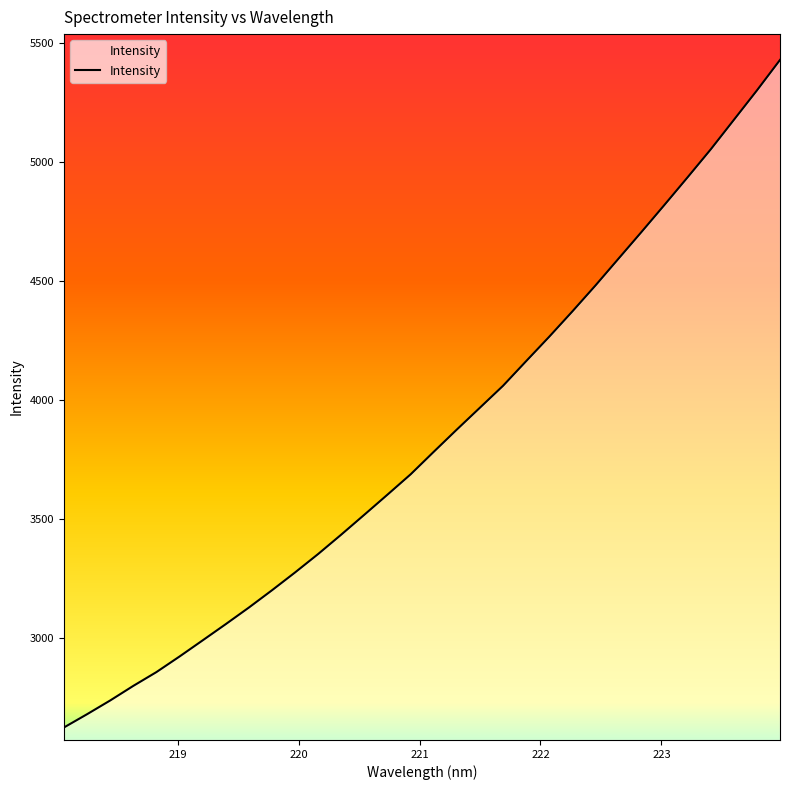

What is the minimum value shown in the chart?

2622.4